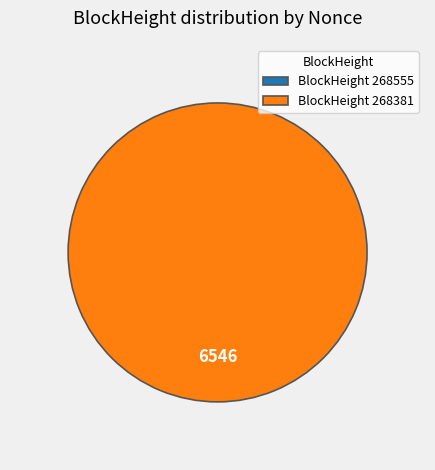

What is the change in value from 268555 to 268381?

+6546